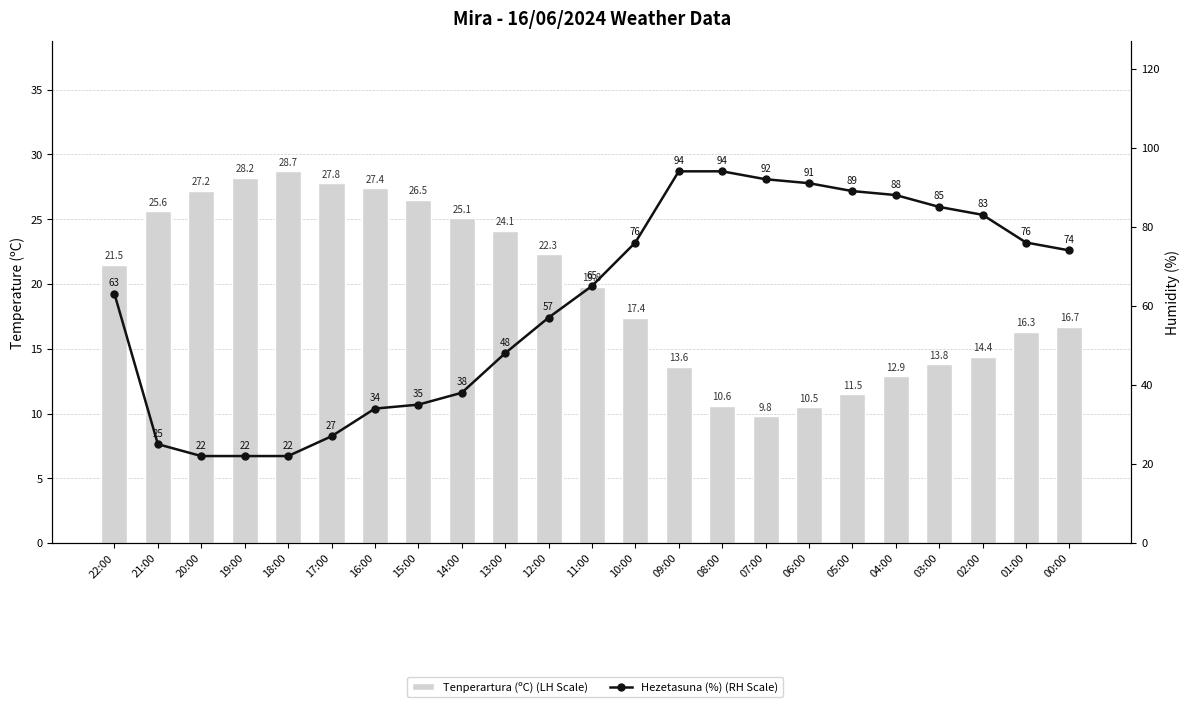

List the series in order of their overall mean, lowest first.

Tenperartura (ºC) (LH Scale), Hezetasuna (%) (RH Scale)